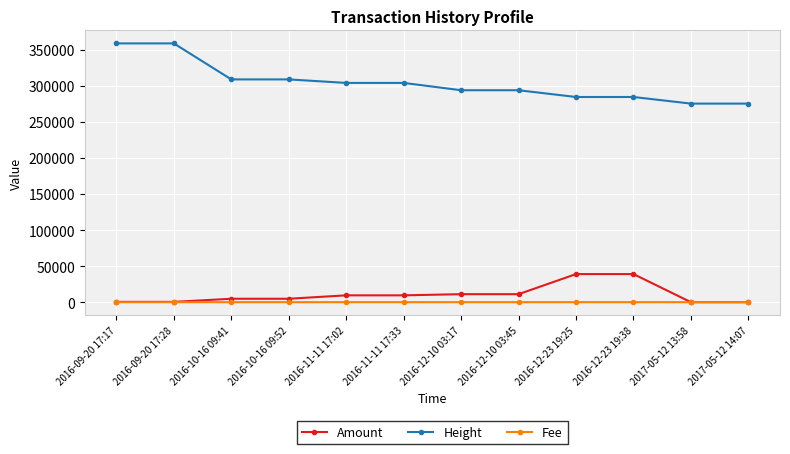

What is the label of the 9th point from the left?

2016-12-23 19:25